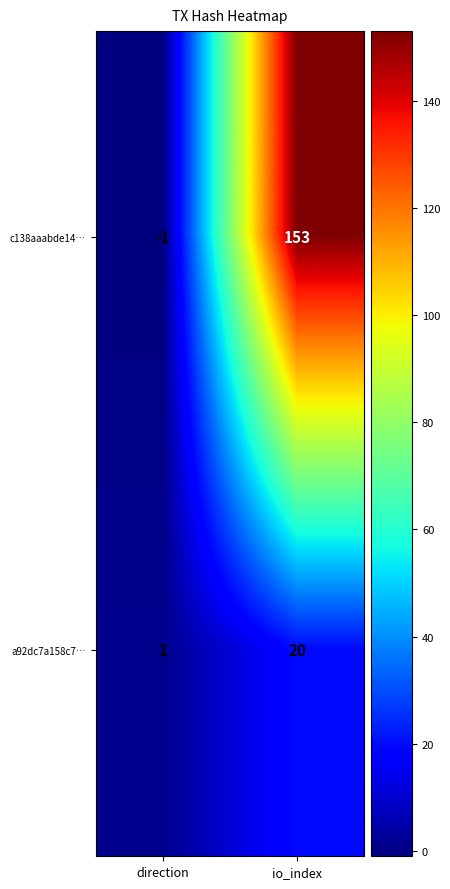

What is the approximate value of a92dc7a158c7… at io_index?

20